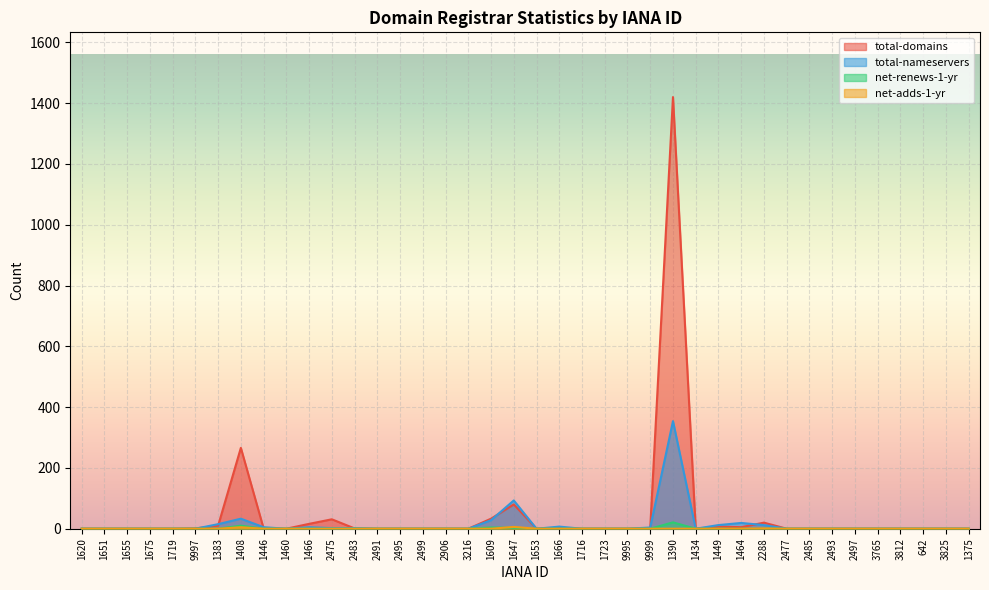

Reading left to right, what are all the values shown in this chart?

total-domains: 0	0	0	0	0	1	10	266	1	0	16	31	1	0	0	0	0	0	33	80	0	3	0	0	0	2	1420	0	7	5	20	0	0	0	0	0	0	0	0	0
total-nameservers: 0	0	0	0	0	0	15	33	5	0	5	2	2	0	0	0	0	0	28	93	0	7	0	0	0	4	354	0	12	19	12	0	0	0	0	0	0	0	0	0
net-renews-1-yr: 0	0	0	0	0	0	0	10	0	0	0	0	0	0	0	0	0	0	4	3	0	0	0	0	0	0	21	0	0	0	0	0	0	0	0	0	0	0	0	0
net-adds-1-yr: 0	0	0	0	0	0	0	5	0	0	0	0	0	0	0	0	0	0	0	6	0	0	0	0	0	0	0	0	0	0	1	0	0	0	0	0	0	0	0	0